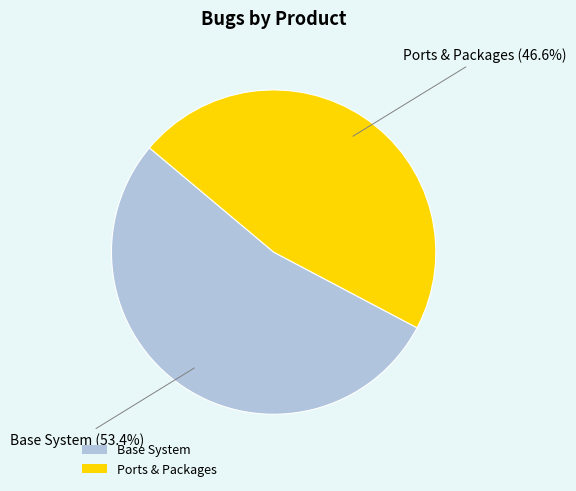

Which slice is the largest?

Base System